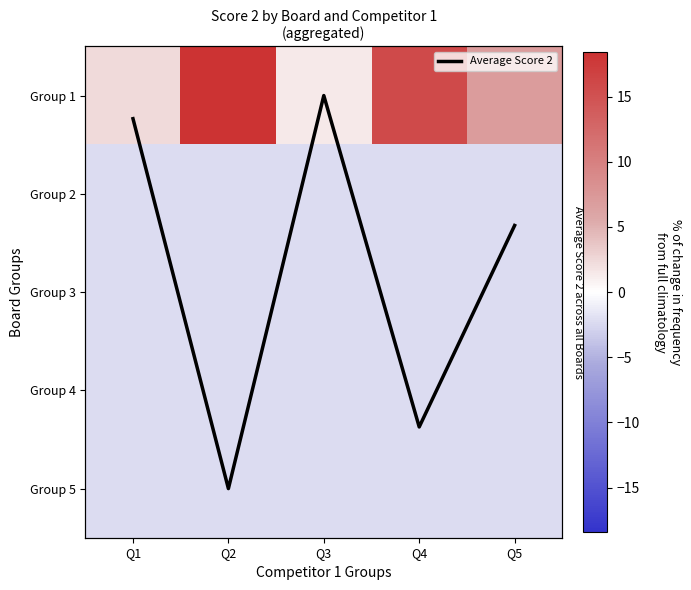

At which category does the chart reach its peak across all series?

Q2